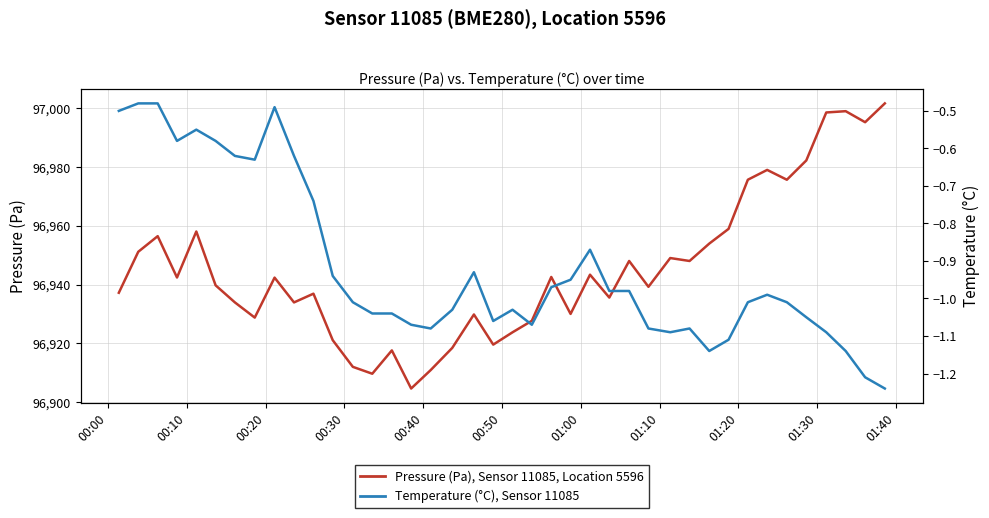

True or false: Pressure (Pa), Sensor 11085, Location 5596 and Temperature (°C), Sensor 11085 intersect in this chart.

False